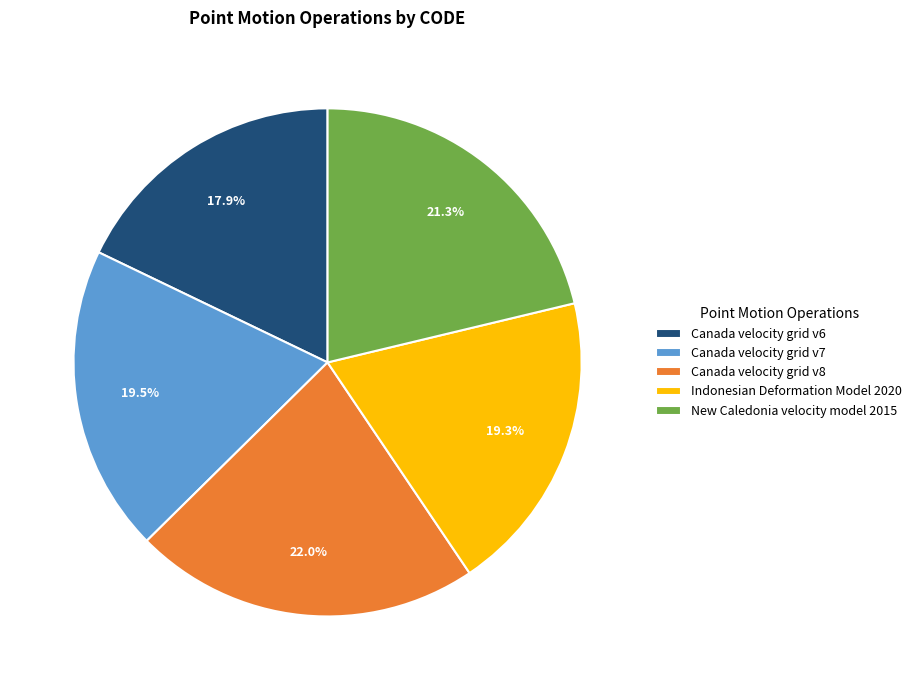

Do Canada velocity grid v6 and Indonesian Deformation Model 2020 together represent more than half of the pie?

No